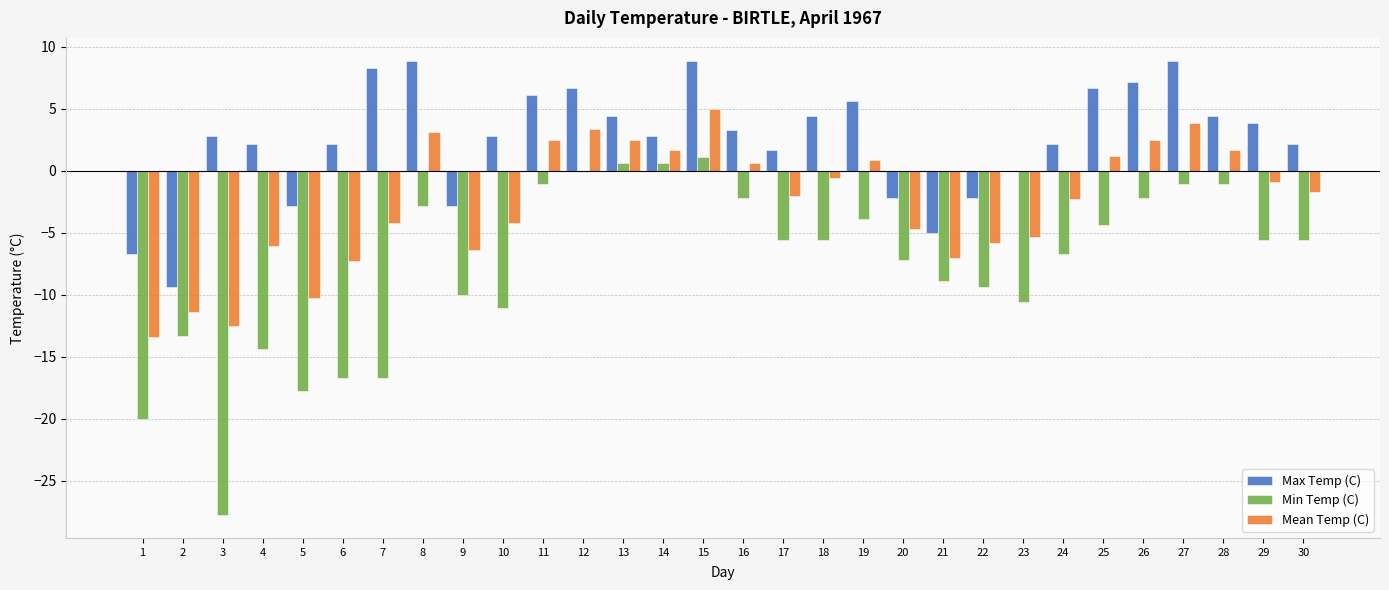

Which series changed the most between 3 and 15?

Min Temp (C)